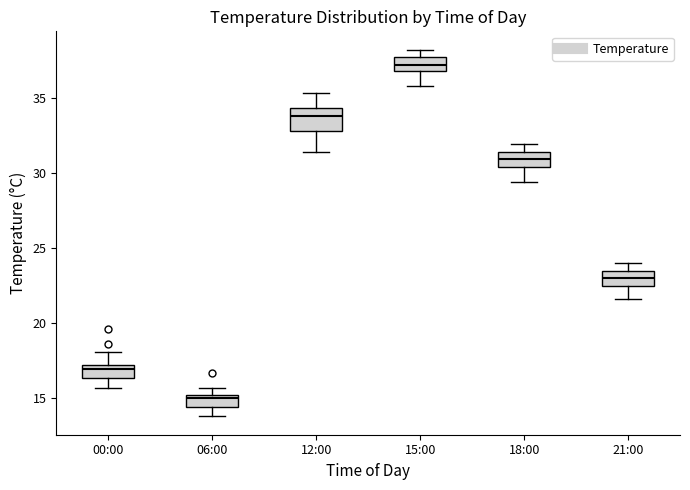

Where is the upper edge of the box for 06:00 on the y-axis? The values are not printed on the chart, so give them approximately, as read against the axis.

15.0